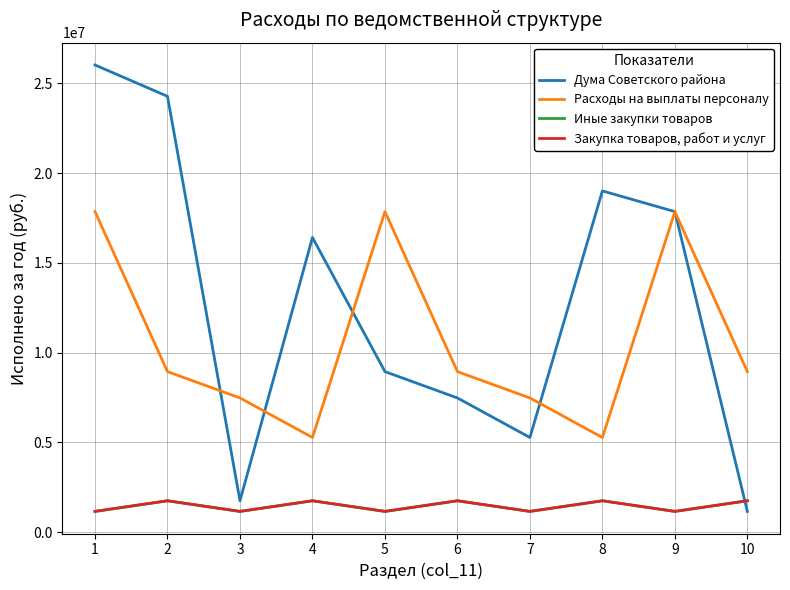

Rank the series by their maximum value, from lowest to highest.

Иные закупки товаров, Закупка товаров, работ и услуг, Расходы на выплаты персоналу, Дума Советского района